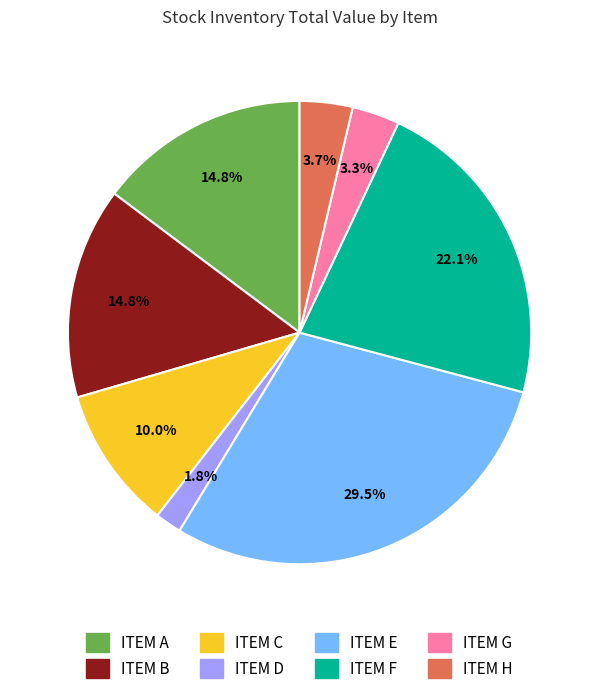

What percentage is the ITEM A slice, to the nearest percent?

15%